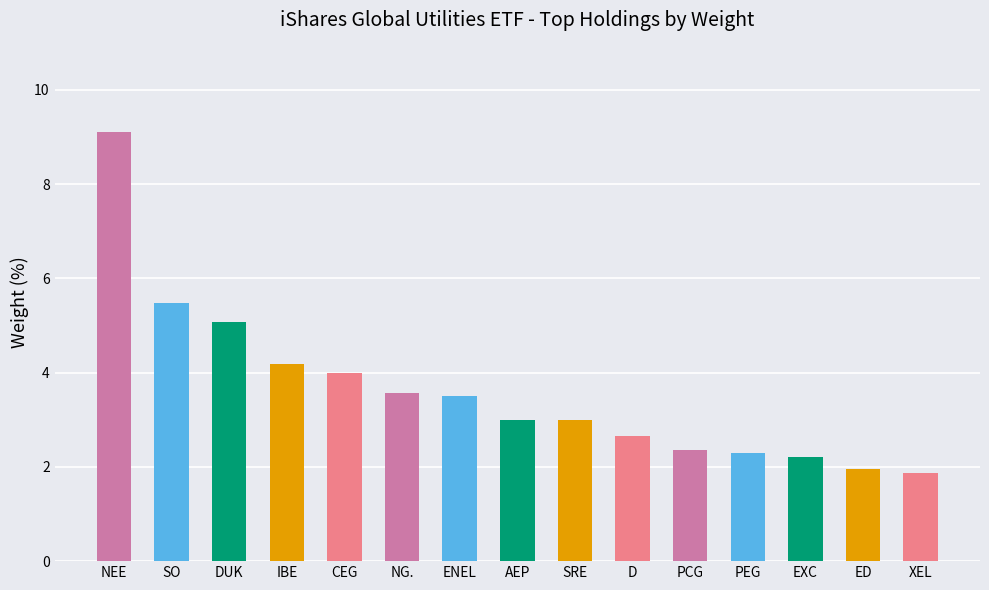

Does the chart contain stacked bars?

No